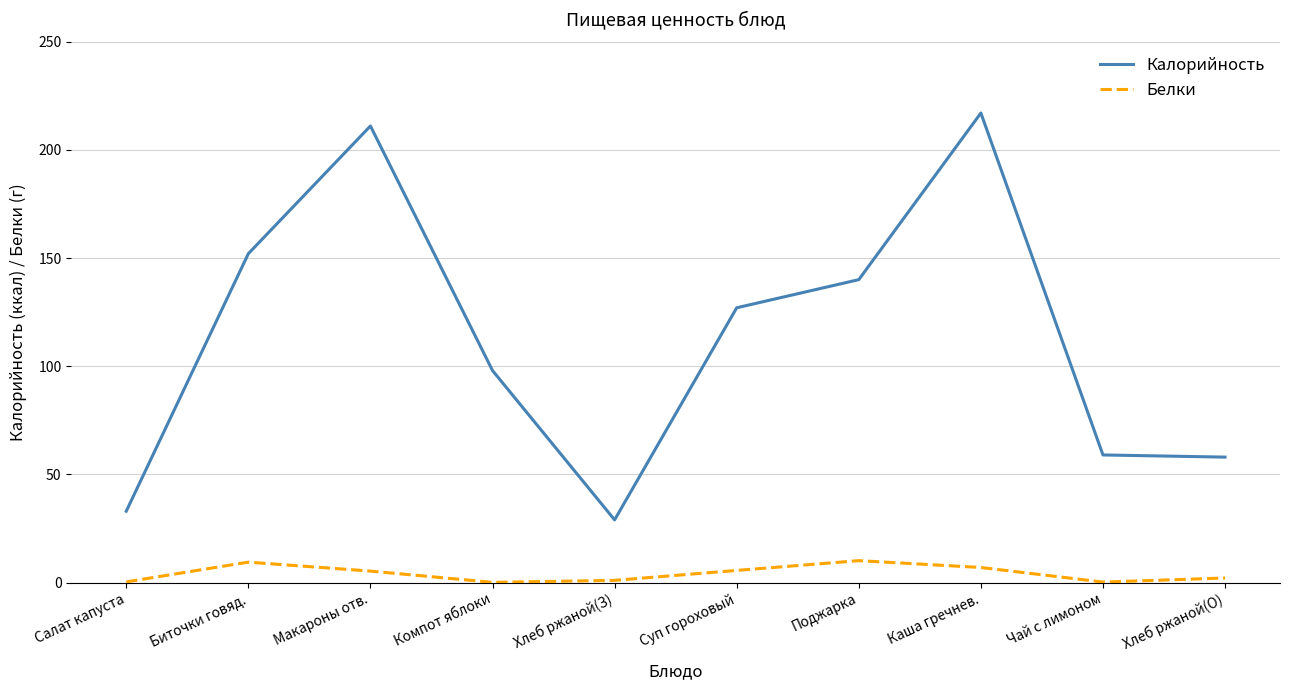

True or false: Калорийность has more than 1 points higher than both neighbors.

True